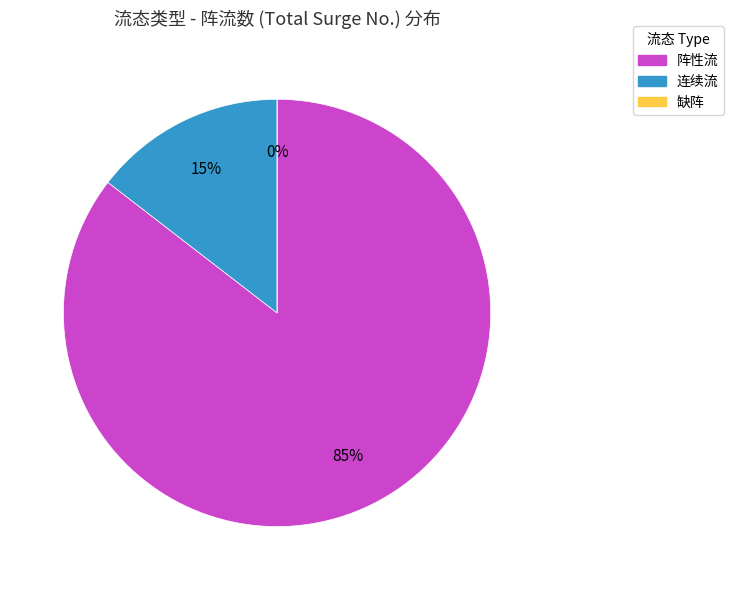

To the nearest percent, what percentage of the pie is 阵性流?

85%